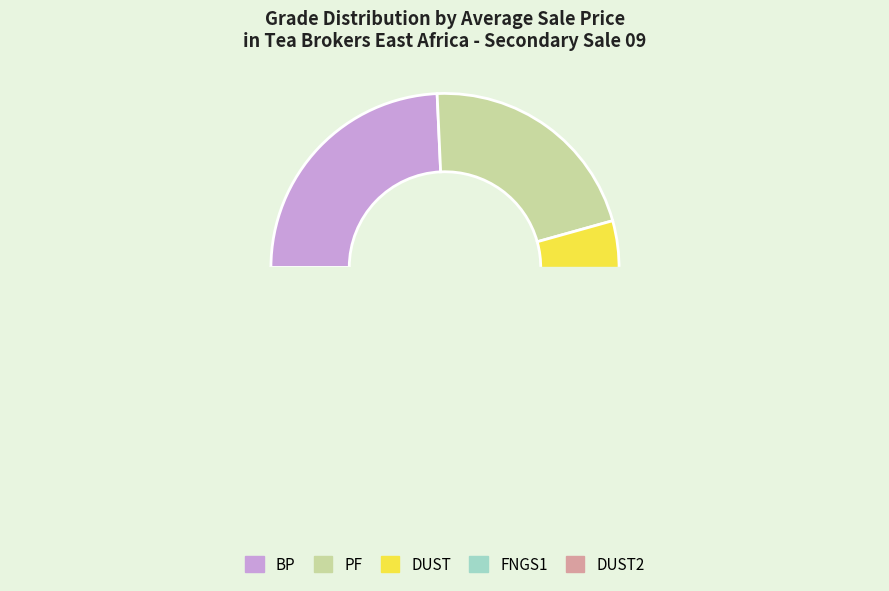

Do DUST and FNGS1 together represent more than half of the pie?

No